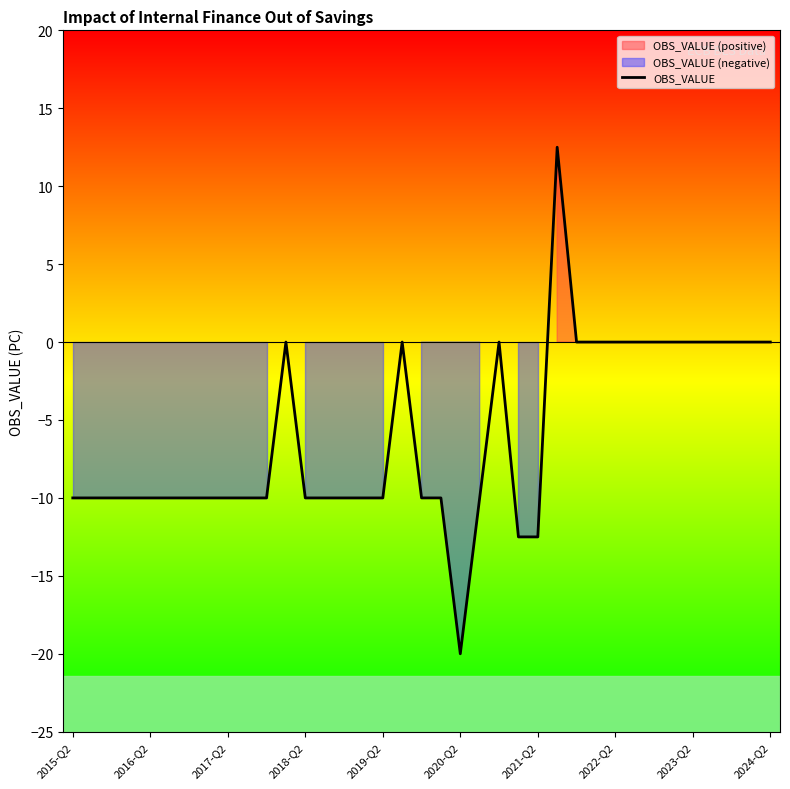

What is the value of the 16th point from the left?

-10.0